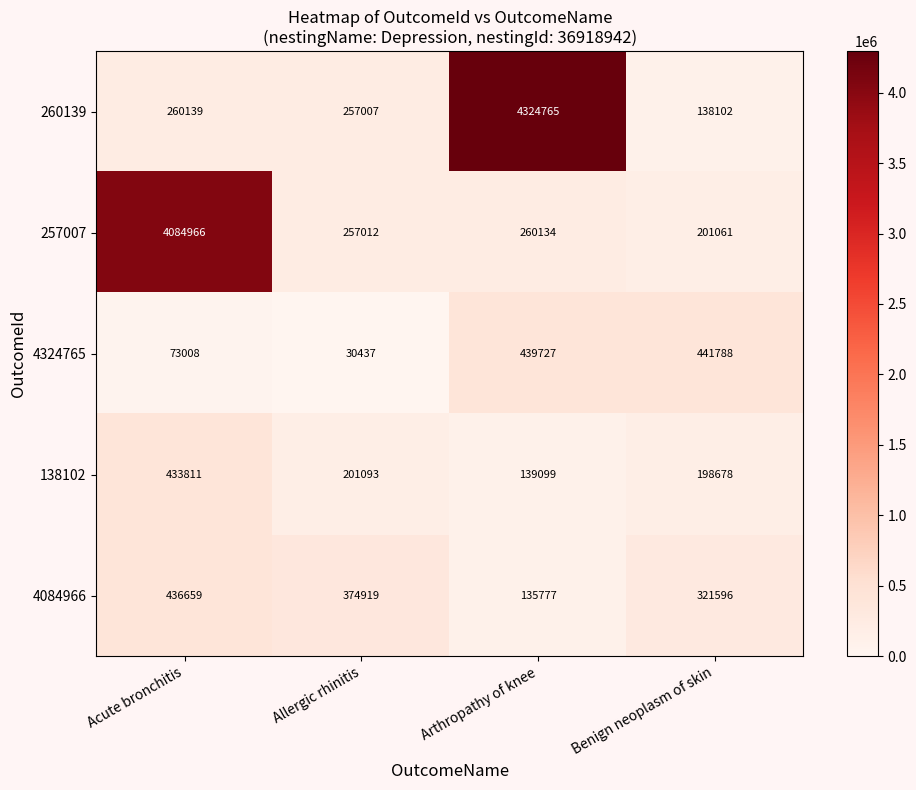

What is the minimum value for 138102?

139099